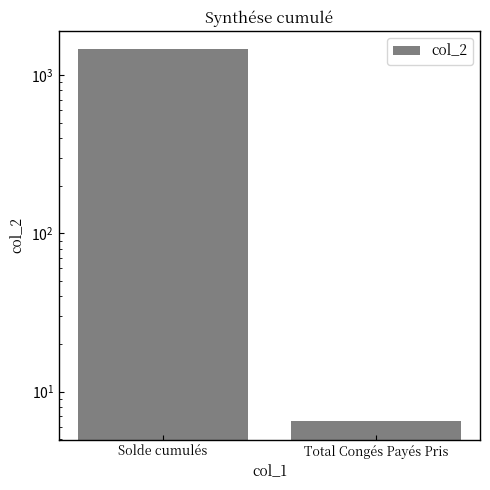

Between Solde cumulés and Total Congés Payés Pris, which is larger?

Solde cumulés